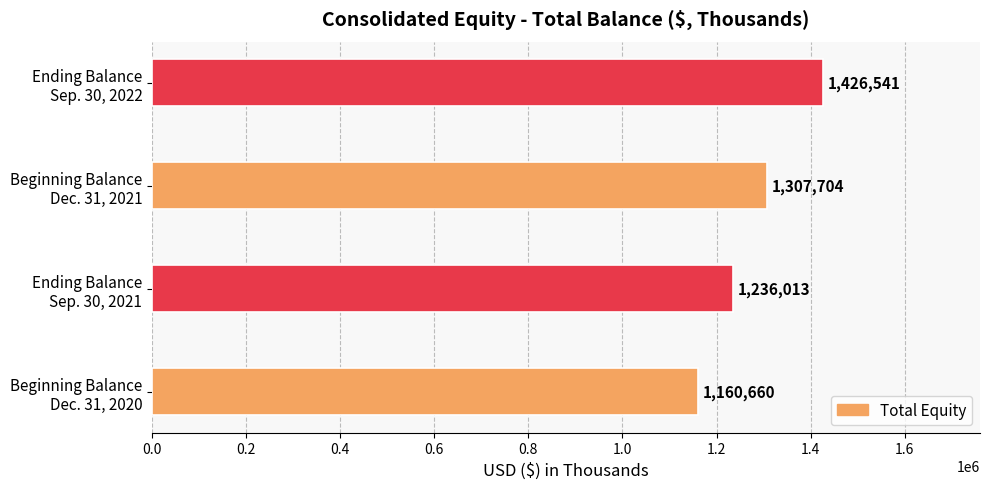

Does the chart contain any negative values?

No